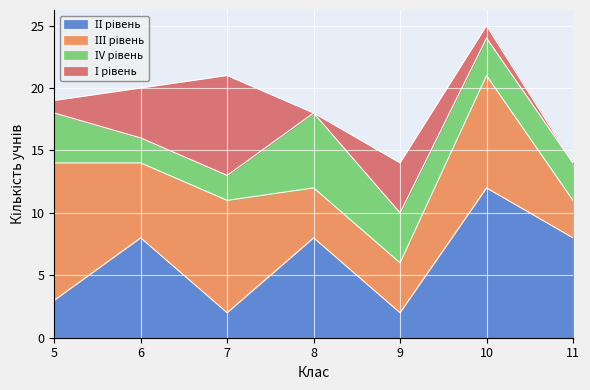

Between which two adjacent categories do ІІІ рівень and ІV рівень first intersect?

7 and 8